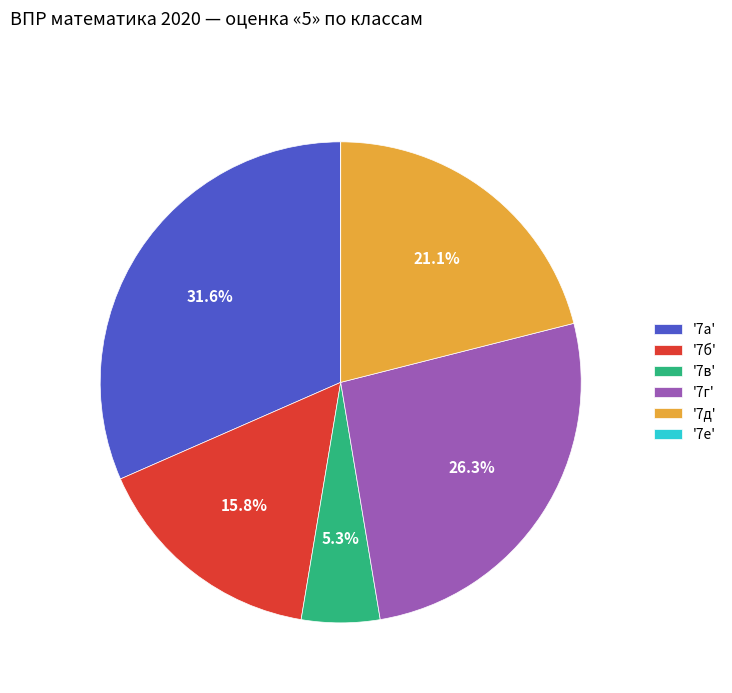

Between '7в' and '7а', which is larger?

'7а'